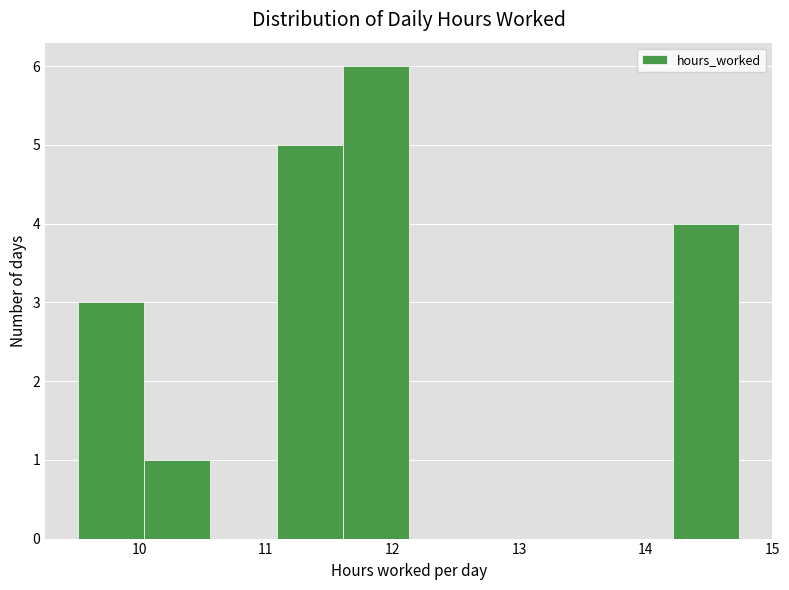

Which range on the x-axis has the tallest bar?

11.6 to 12.1